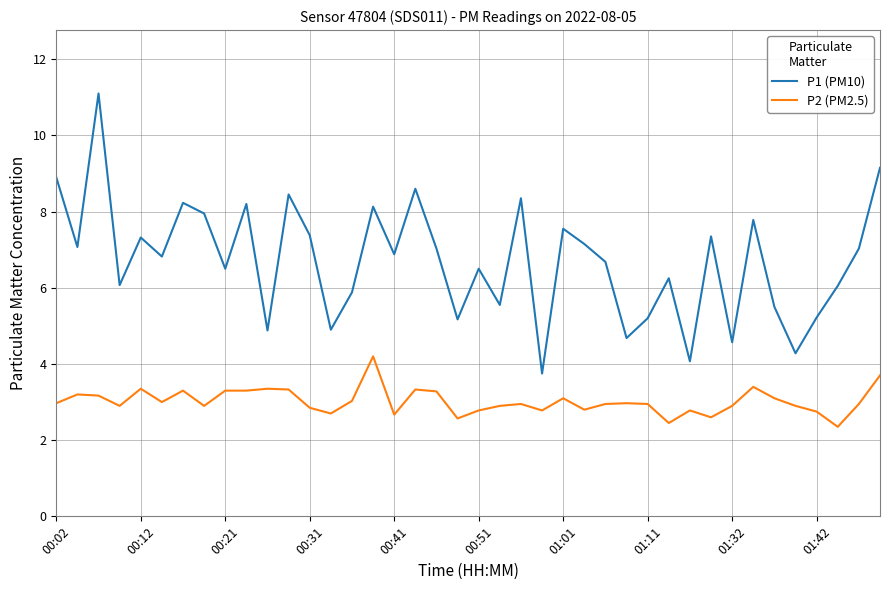

What is the highest value of the P2 (PM2.5) series?

4.2